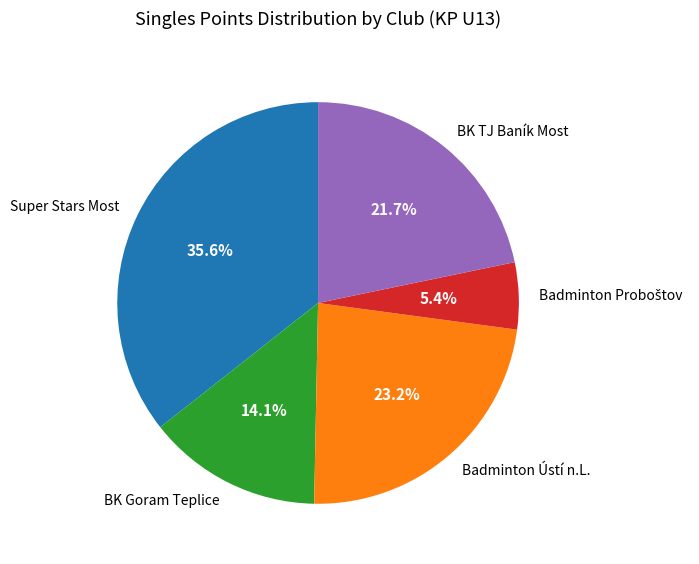

The Super Stars Most slice represents 15% of the pie. True or false?

False